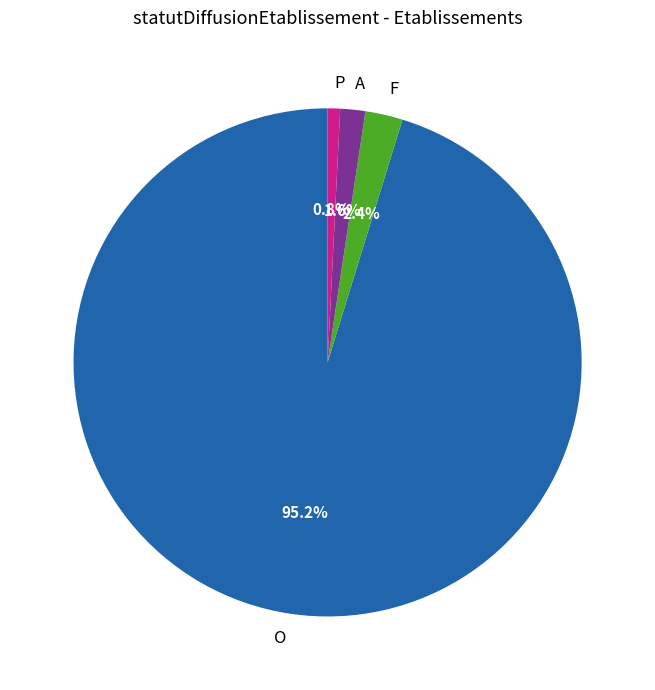

How many segments does this pie chart have?

4